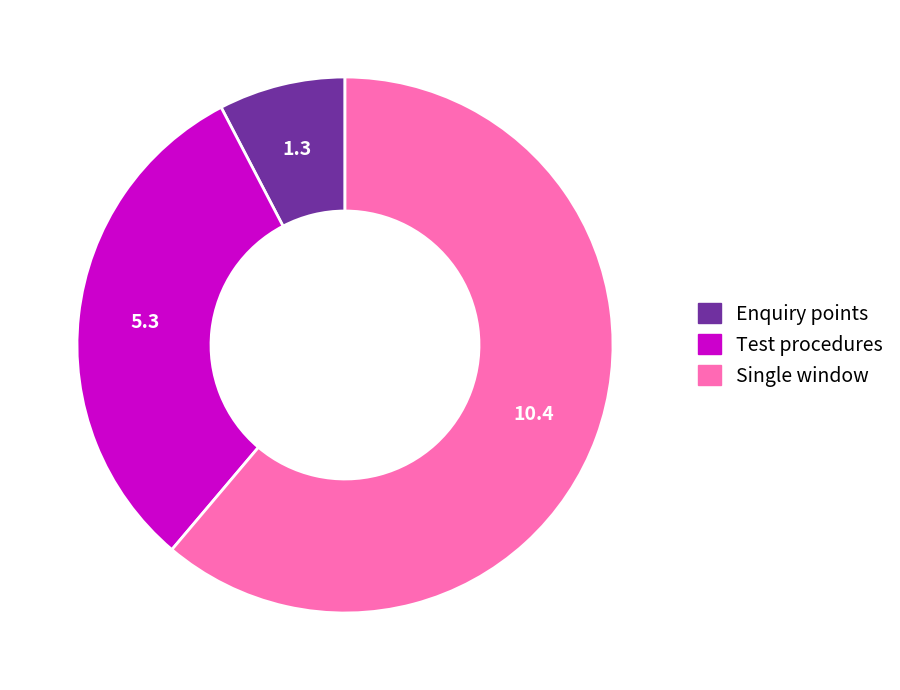

Is there any slice that represents more than half of the pie?

Yes